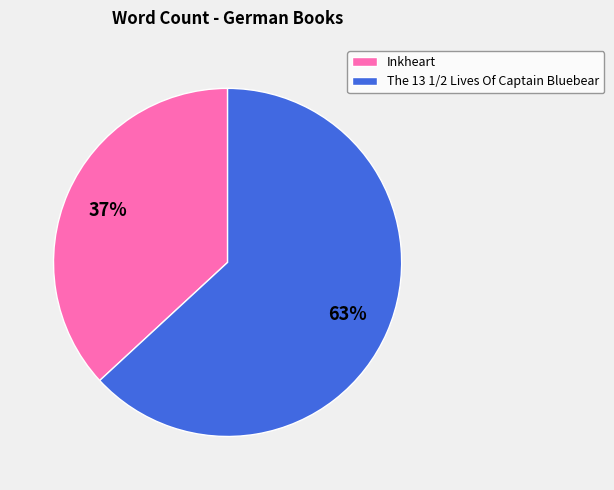

Combined, do Inkheart and The 13 1/2 Lives Of Captain Bluebear account for over 50%?

Yes